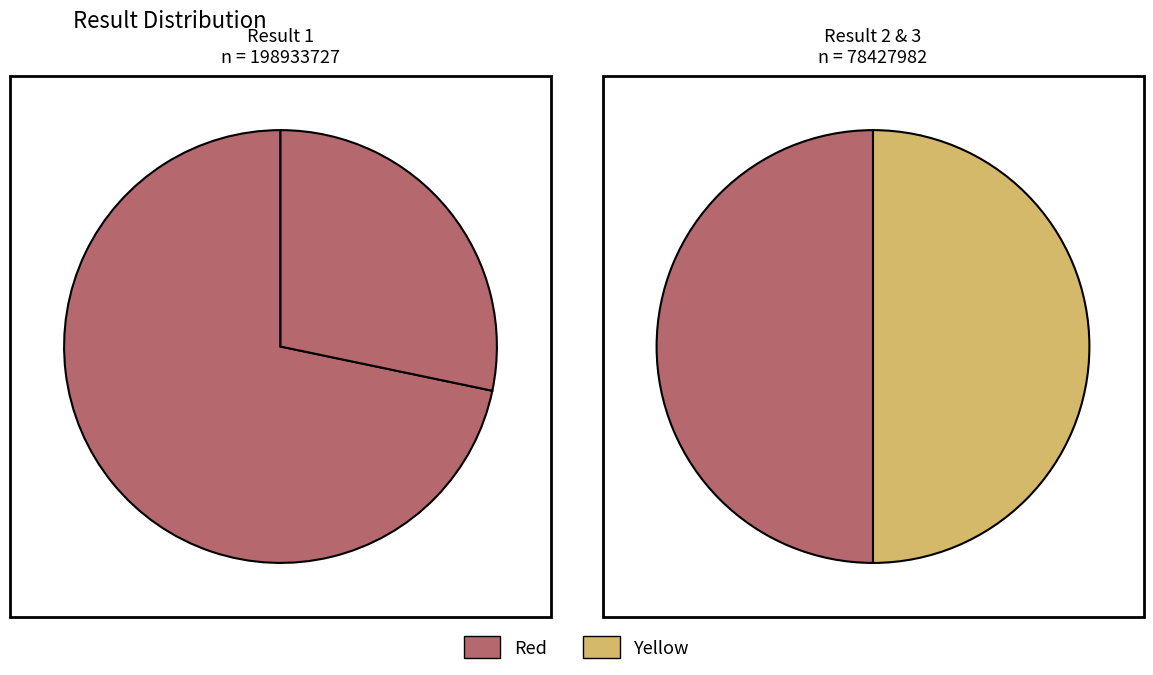

To the nearest percent, what percentage of the pie is 1?

72%